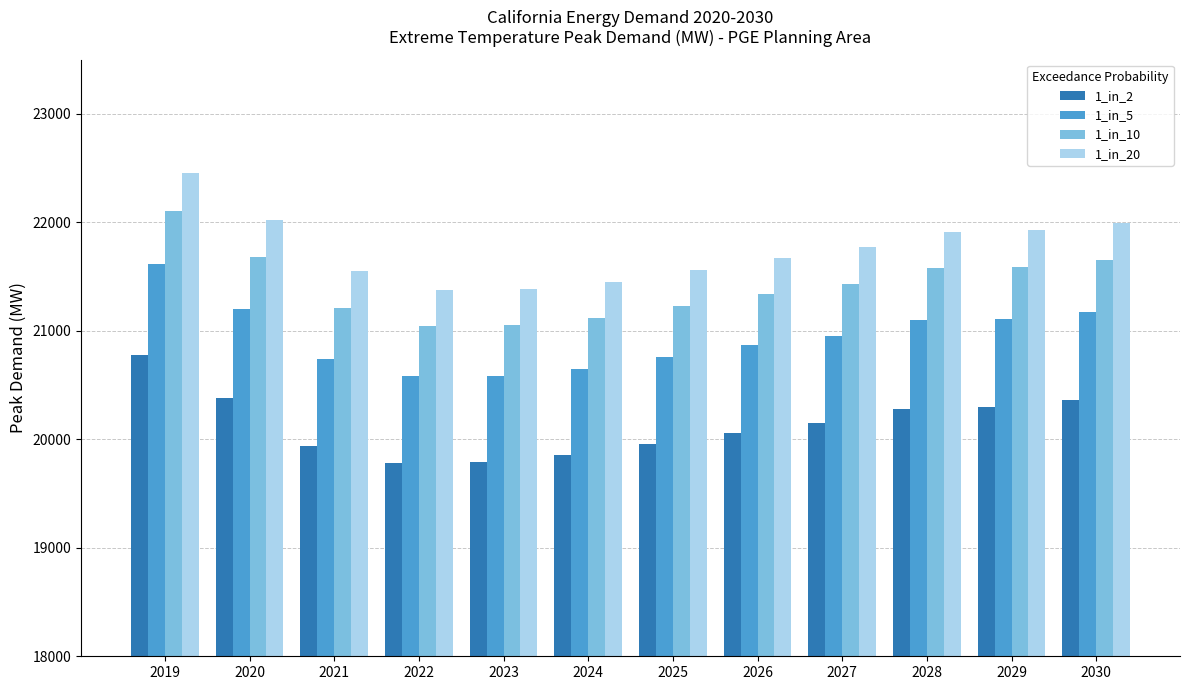

Rank the series by their maximum value, from lowest to highest.

1_in_2, 1_in_5, 1_in_10, 1_in_20